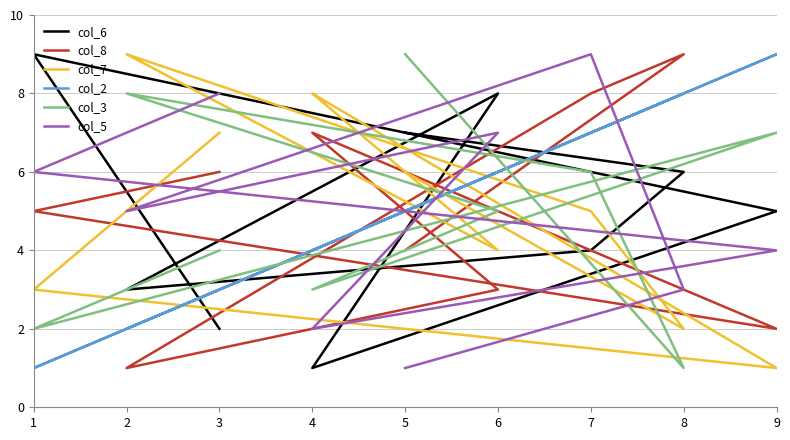

How many distinct data groups are displayed?

6